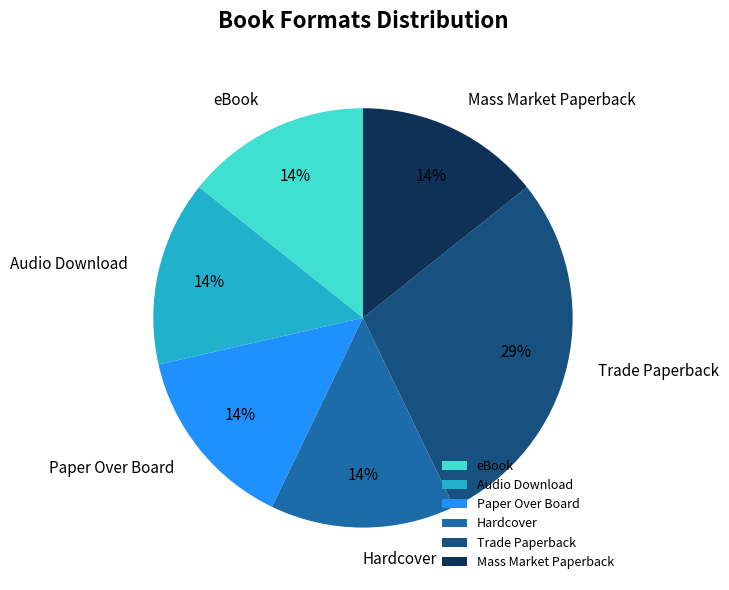

To the nearest percent, what is the combined percentage of Trade Paperback and Hardcover?

43%